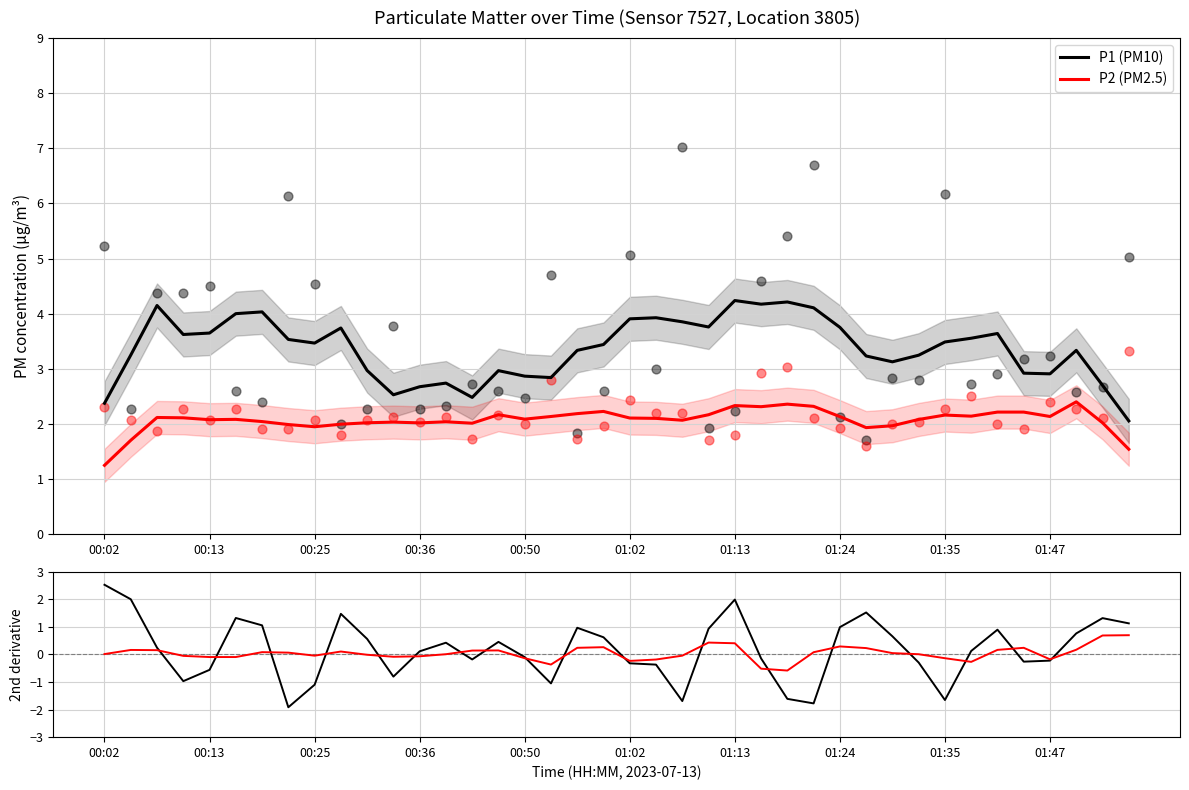

Which series reaches the maximum Y coordinate?

P1 (PM10)